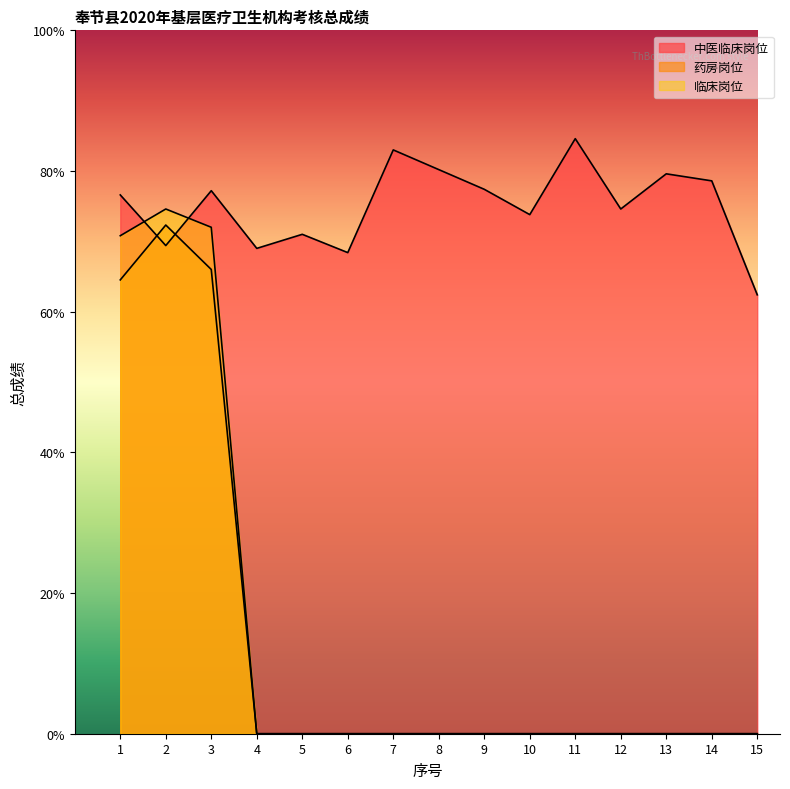

Reading left to right, transcribe all the data shown in this chart.

中医临床岗位: 1=76.6	2=69.4	3=77.2	4=69.0	5=71.0	6=68.4	7=83.0	8=80.2	9=77.4	10=73.8	11=84.6	12=74.6	13=79.6	14=78.6	15=62.4
药房岗位: 1=64.5	2=72.3	3=66.0	4=0.0	5=0.0	6=0.0	7=0.0	8=0.0	9=0.0	10=0.0	11=0.0	12=0.0	13=0.0	14=0.0	15=0.0
临床岗位: 1=70.8	2=74.6	3=72.0	4=0.0	5=0.0	6=0.0	7=0.0	8=0.0	9=0.0	10=0.0	11=0.0	12=0.0	13=0.0	14=0.0	15=0.0